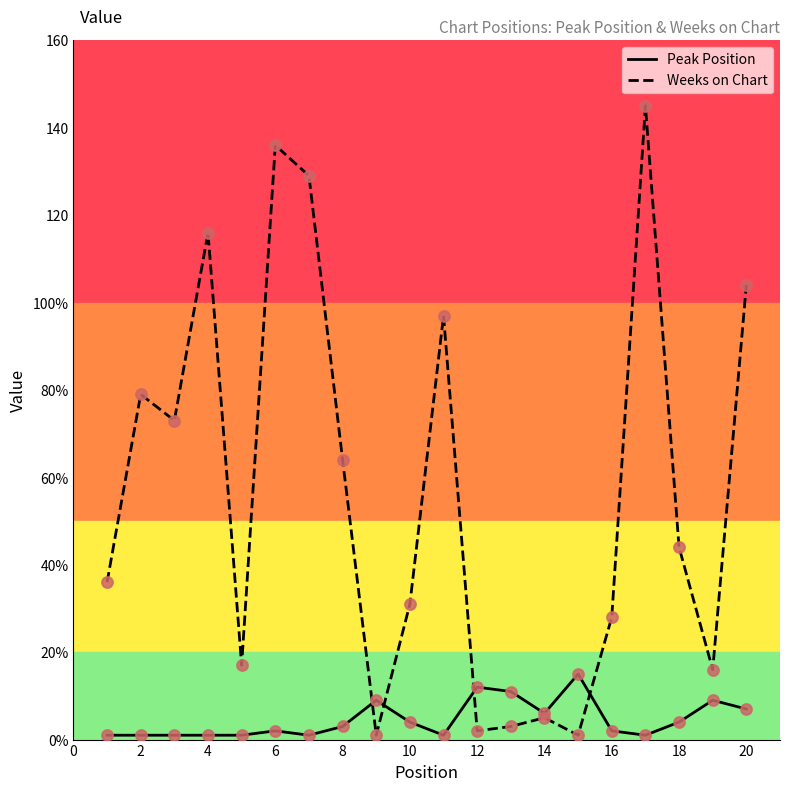

What are all the series names shown in the legend?

Peak Position, Weeks on Chart